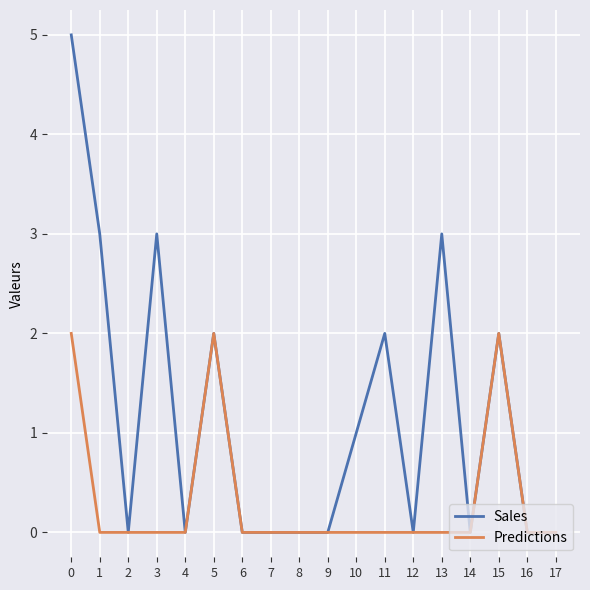

Which series has the largest range (max minus min)?

Sales